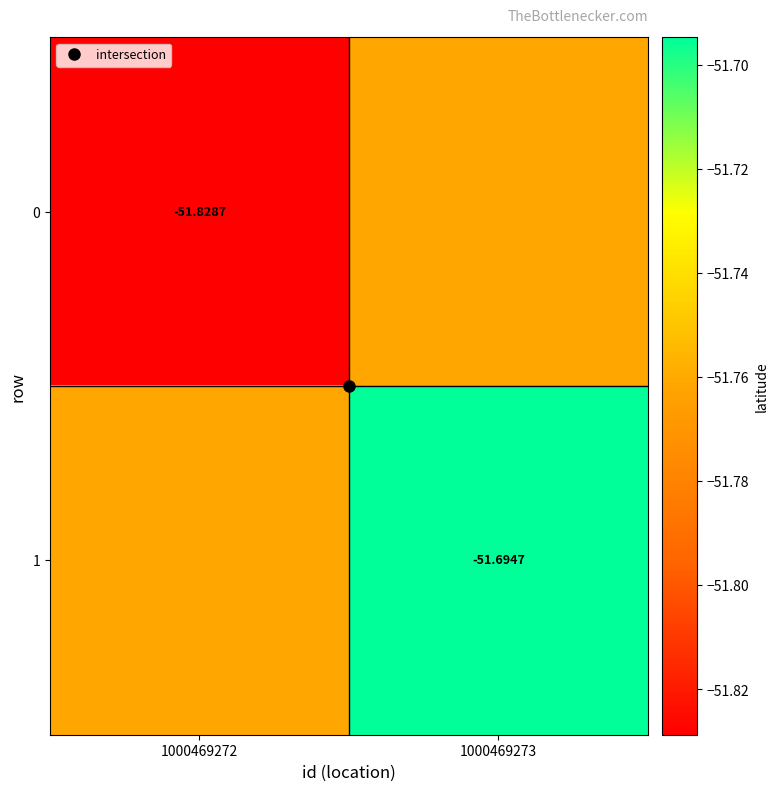

Is it true that 1 equals -34.0 at 1000469273?

False